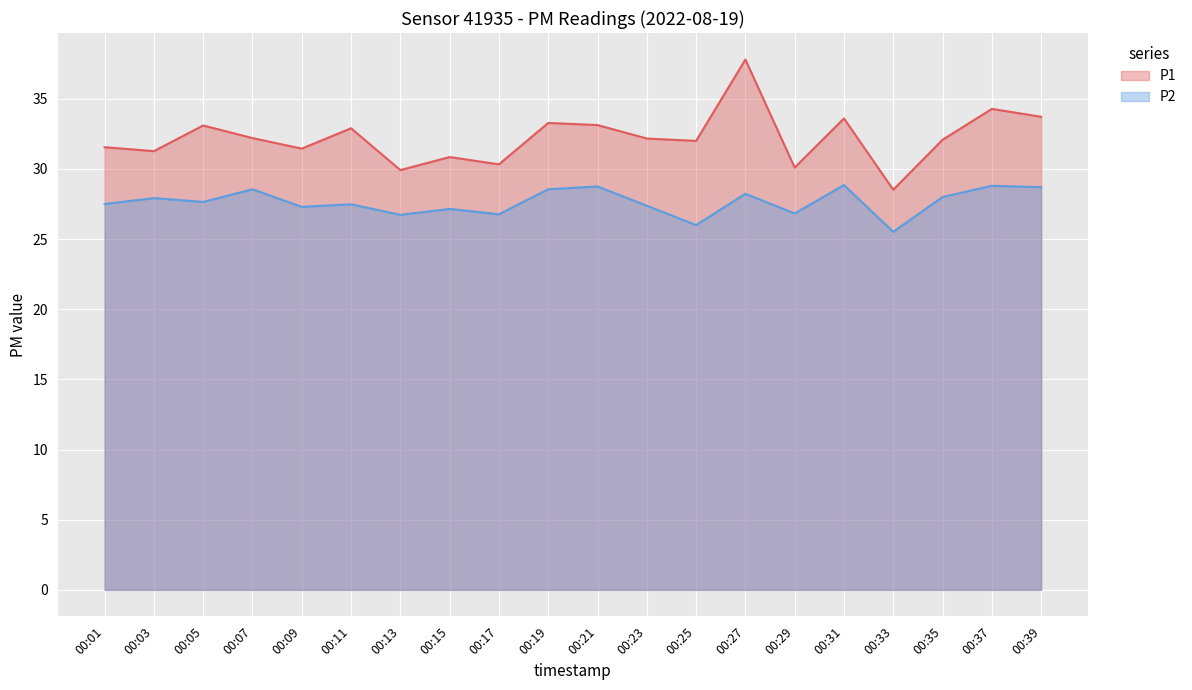

Which series changed the most between 00:27 and 00:35?

P1